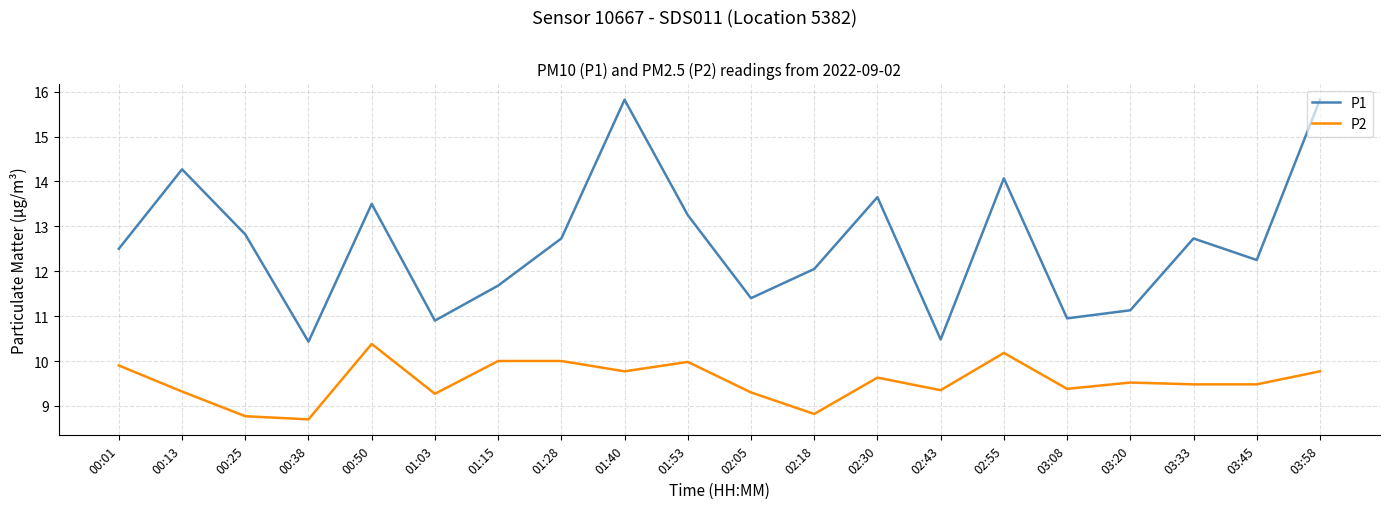

How many interior local peaks does the P1 series have?

6